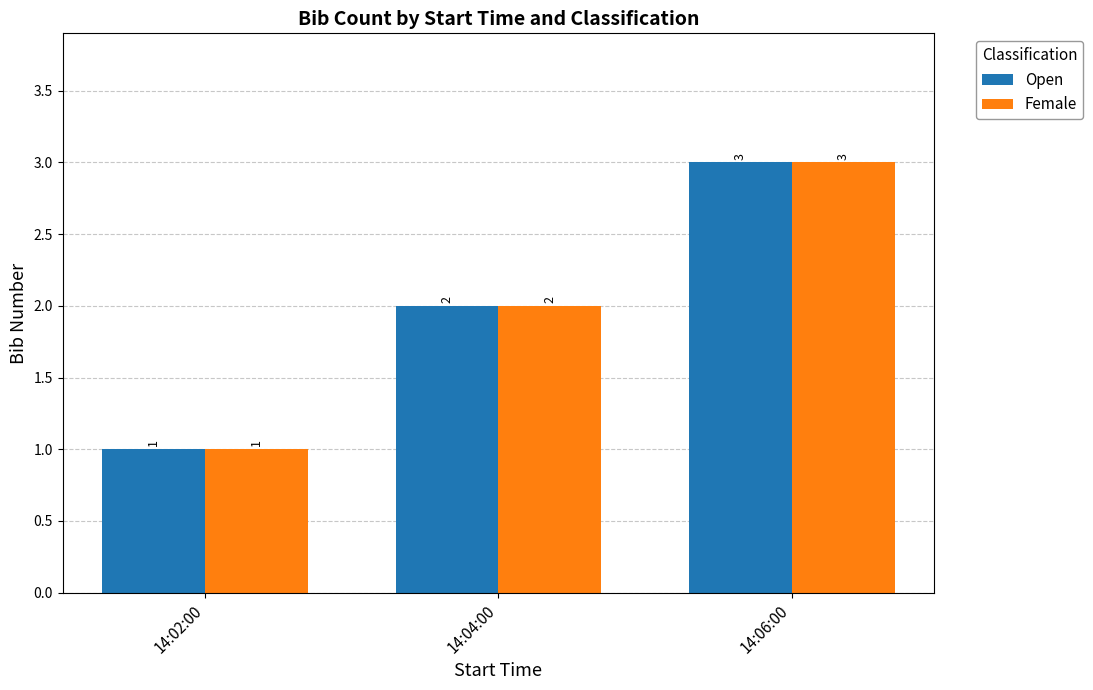

What position from the left is 14:04:00?

2